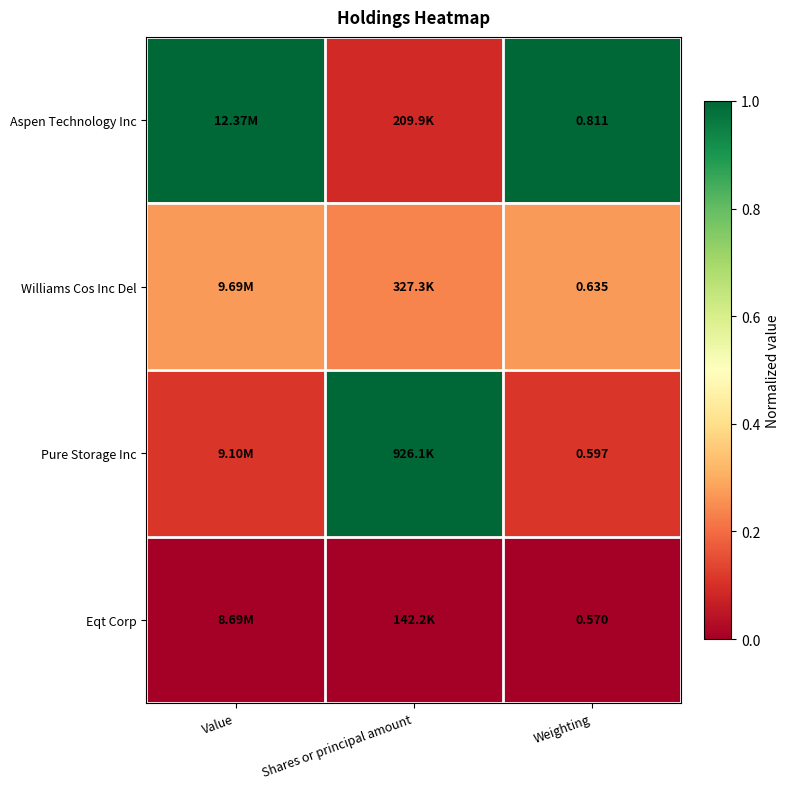

At which label is Pure Storage Inc closest to 0?

Weighting